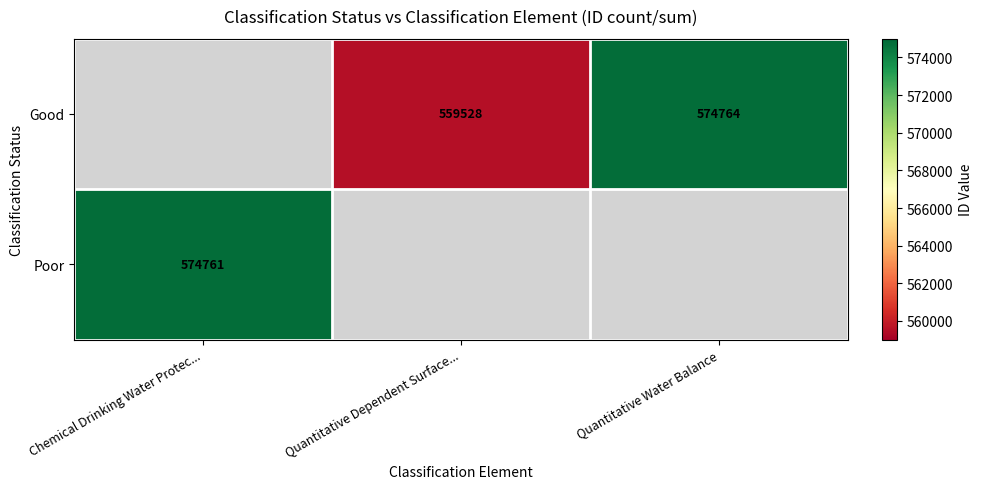

The value of Good at Quantitative Dependent Surface... is 253719. True or false?

False